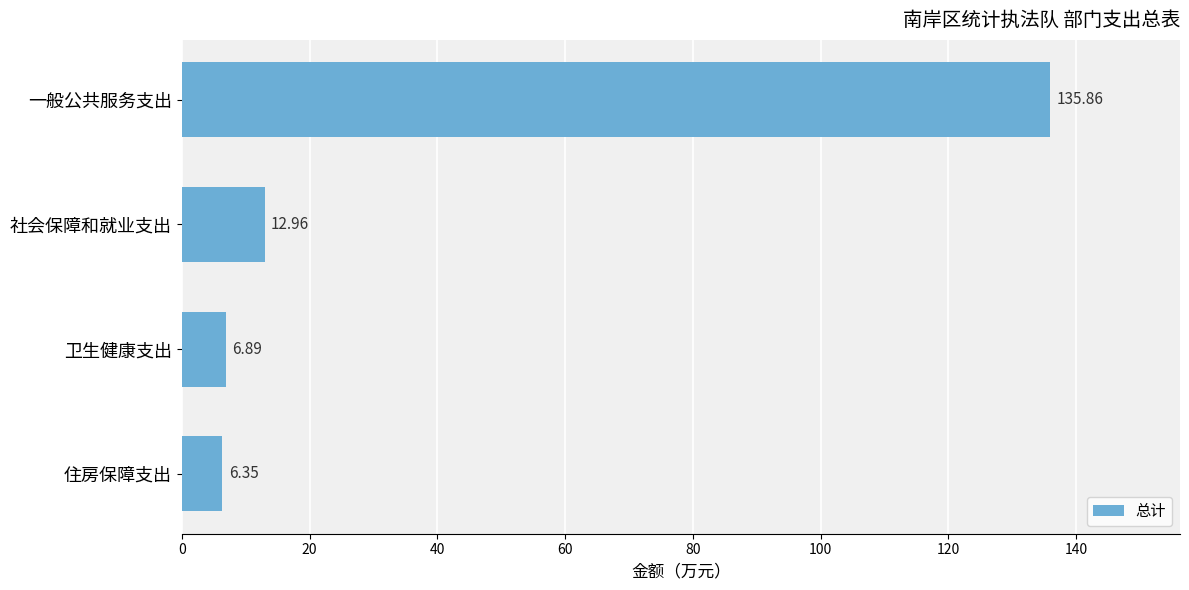

Where is the data nearest to the value 71?

社会保障和就业支出